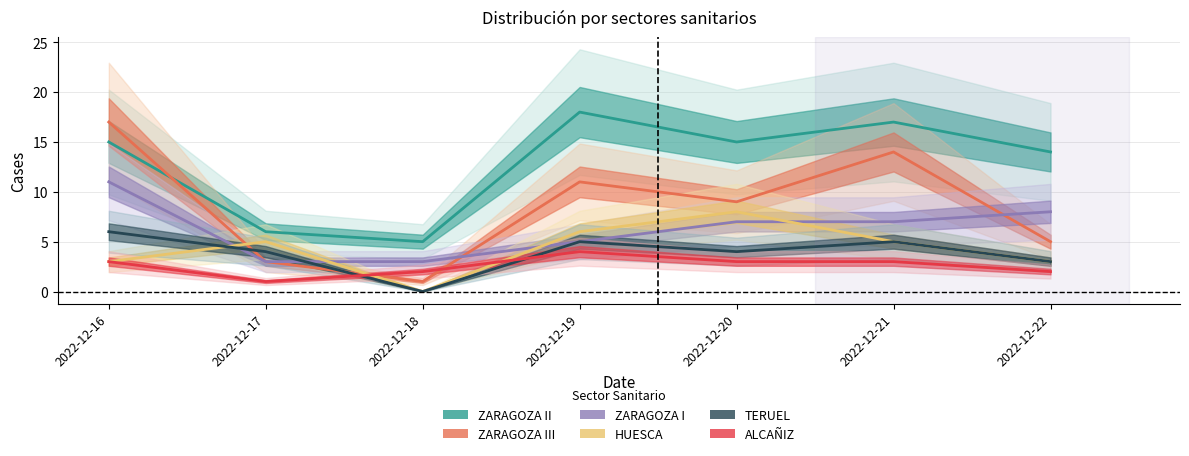

At which label does TERUEL reach its minimum?

2022-12-18